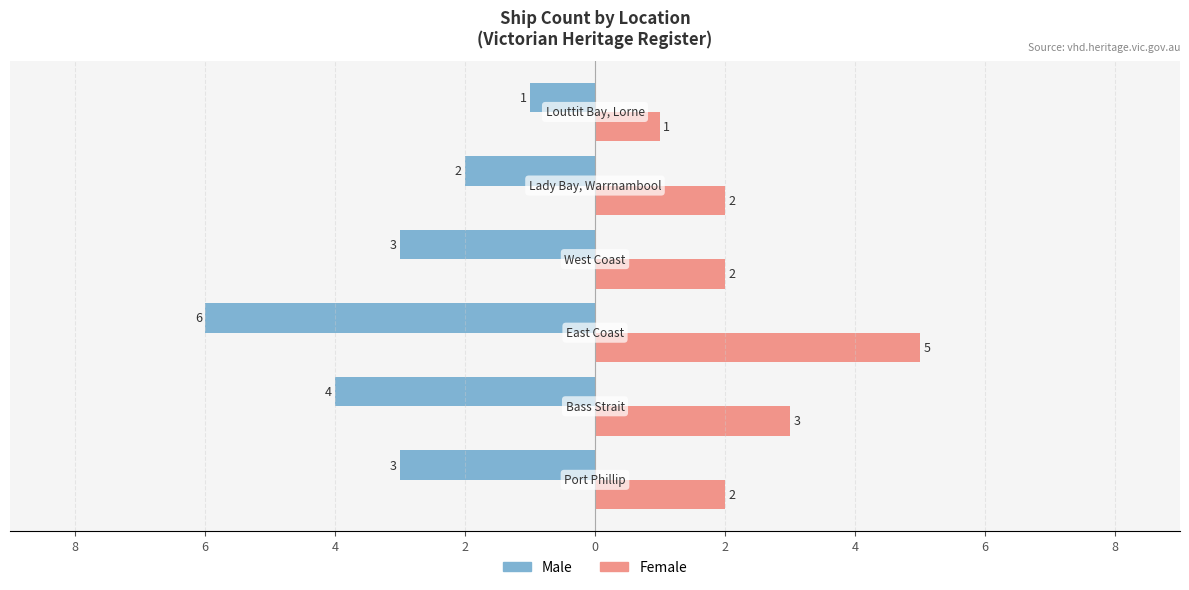

Reading left to right, transcribe all the data shown in this chart.

Male: -3	-4	-6	-3	-2	-1
Female: 2	3	5	2	2	1